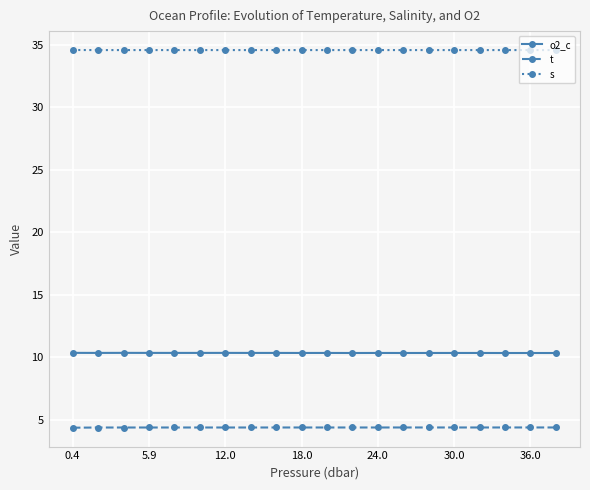

What is the greatest value displayed?

34.6